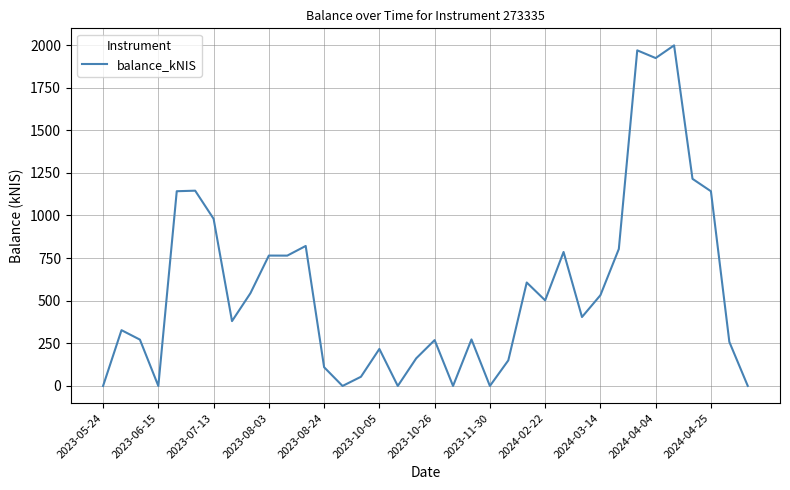

What is the maximum value shown in the chart?

1998.0